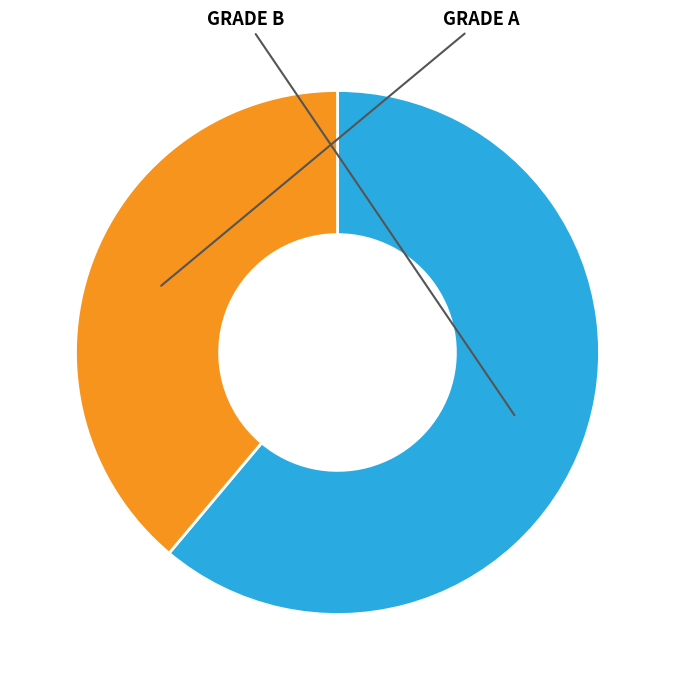

Which has a higher value, GRADE B or GRADE A?

GRADE B